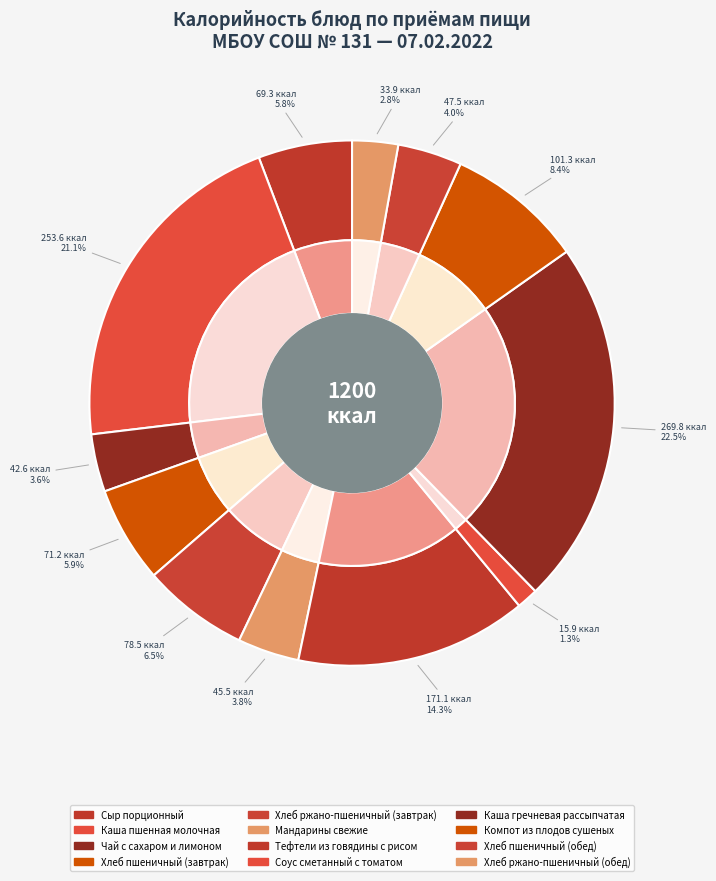

Is Каша пшенная молочная the majority of the pie?

No